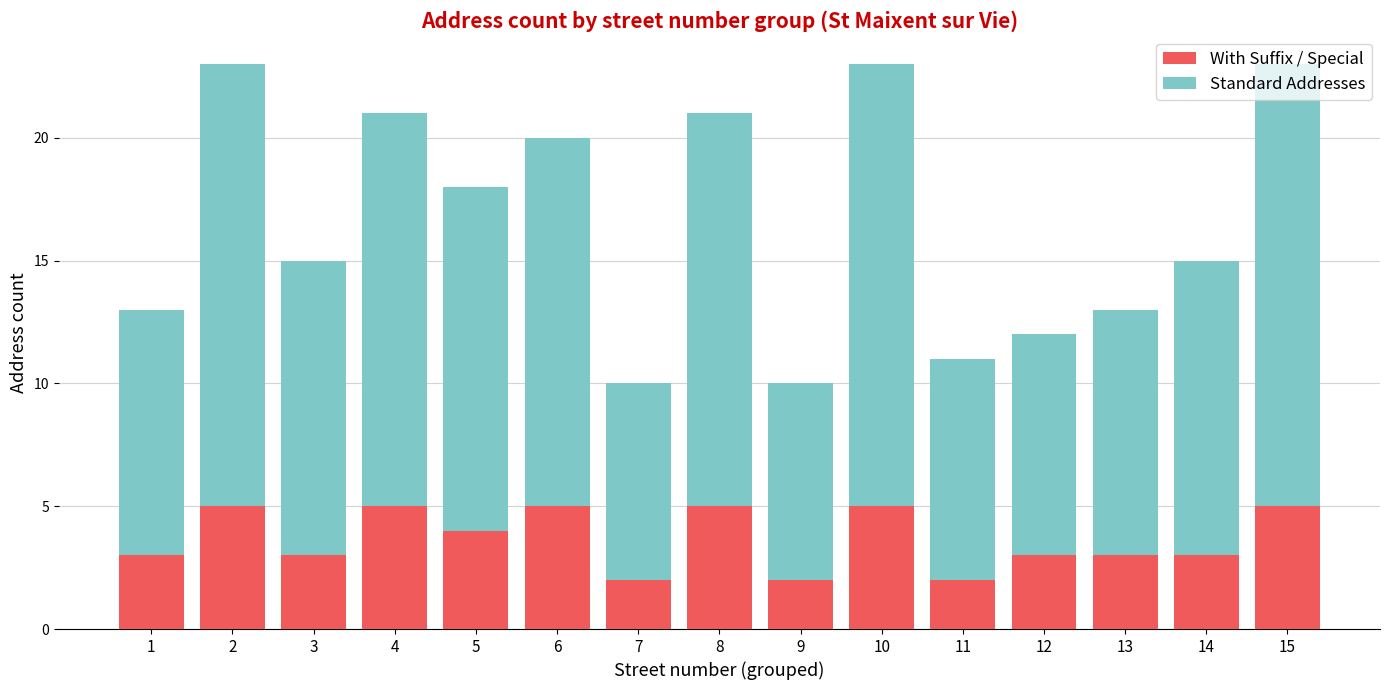

The value of With Suffix / Special at 12 is 3. True or false?

True